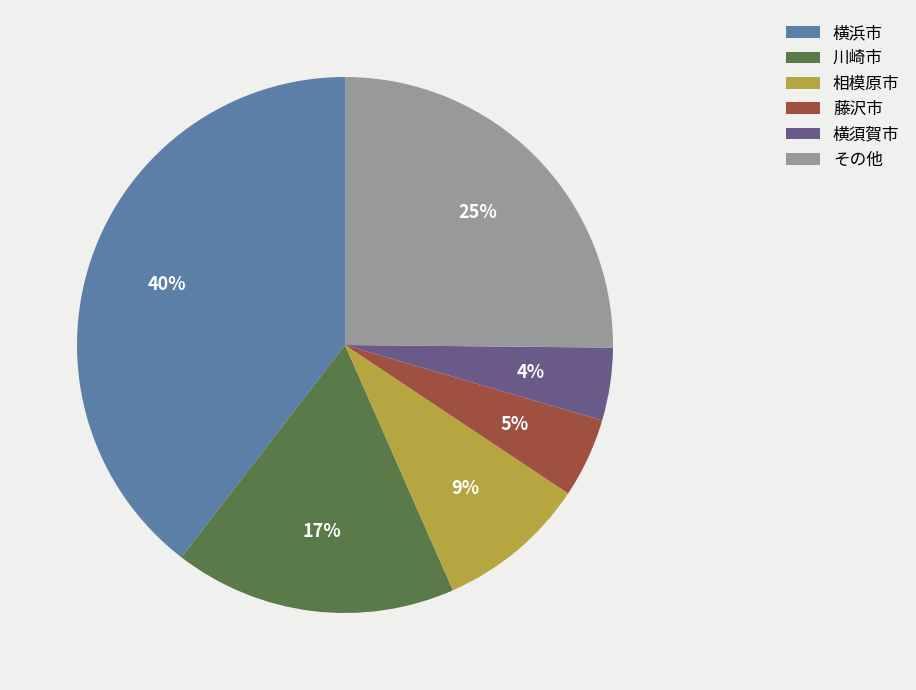

To the nearest percent, what is the average slice percentage?

17%